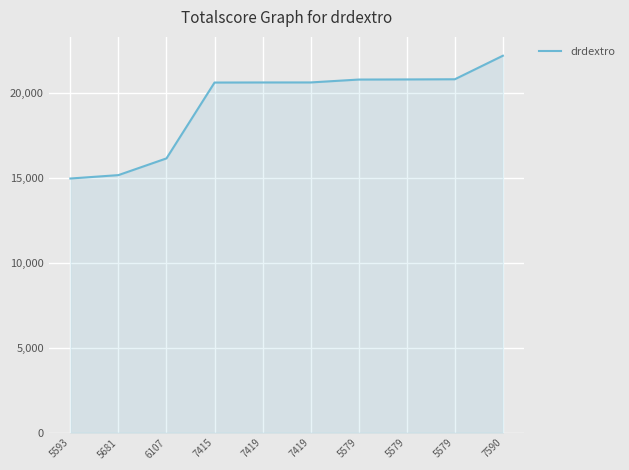

What is the approximate value at 7419, to the nearest 100?

20600